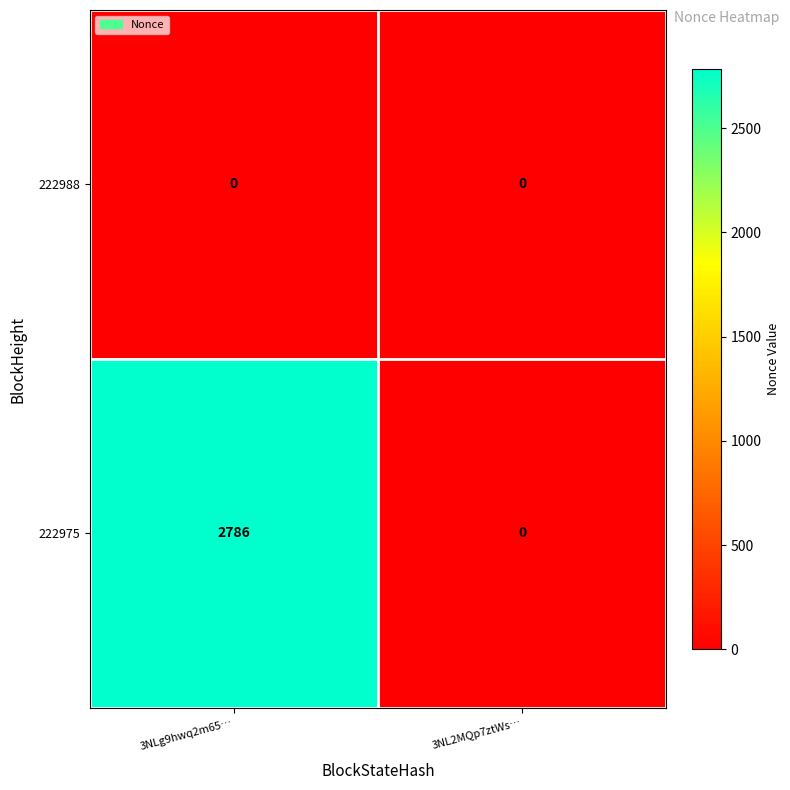

Which series has the largest range (max minus min)?

222975